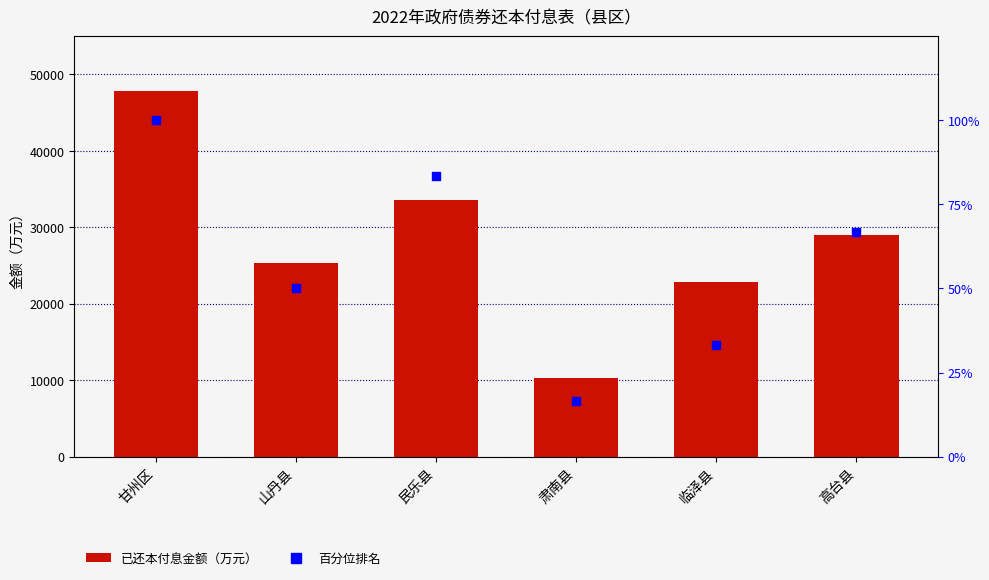

What are all the series names shown in the legend?

已还本付息金额, 百分位排名